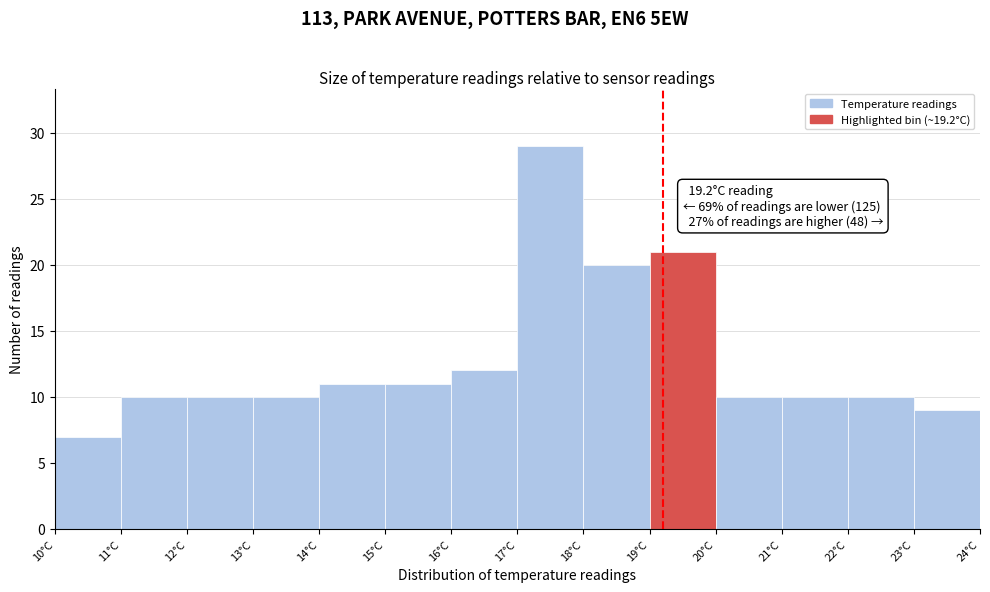

Which range on the x-axis has the tallest bar?

17 to 18